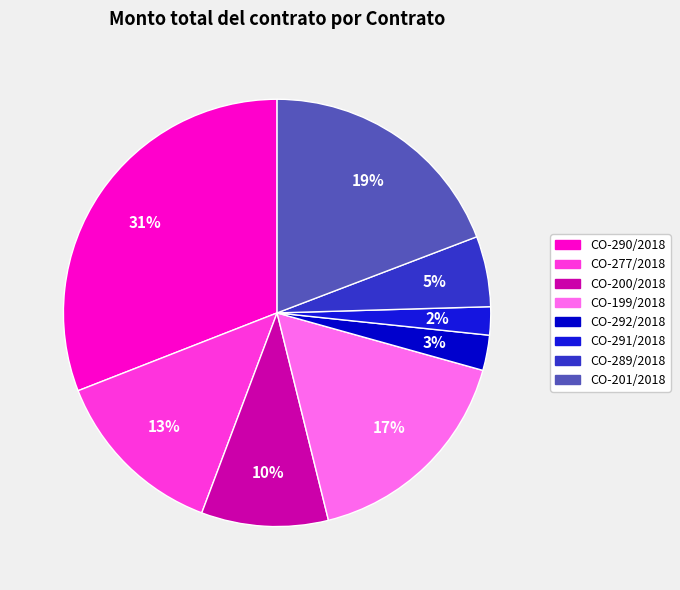

Count the number of slices in the pie.

8